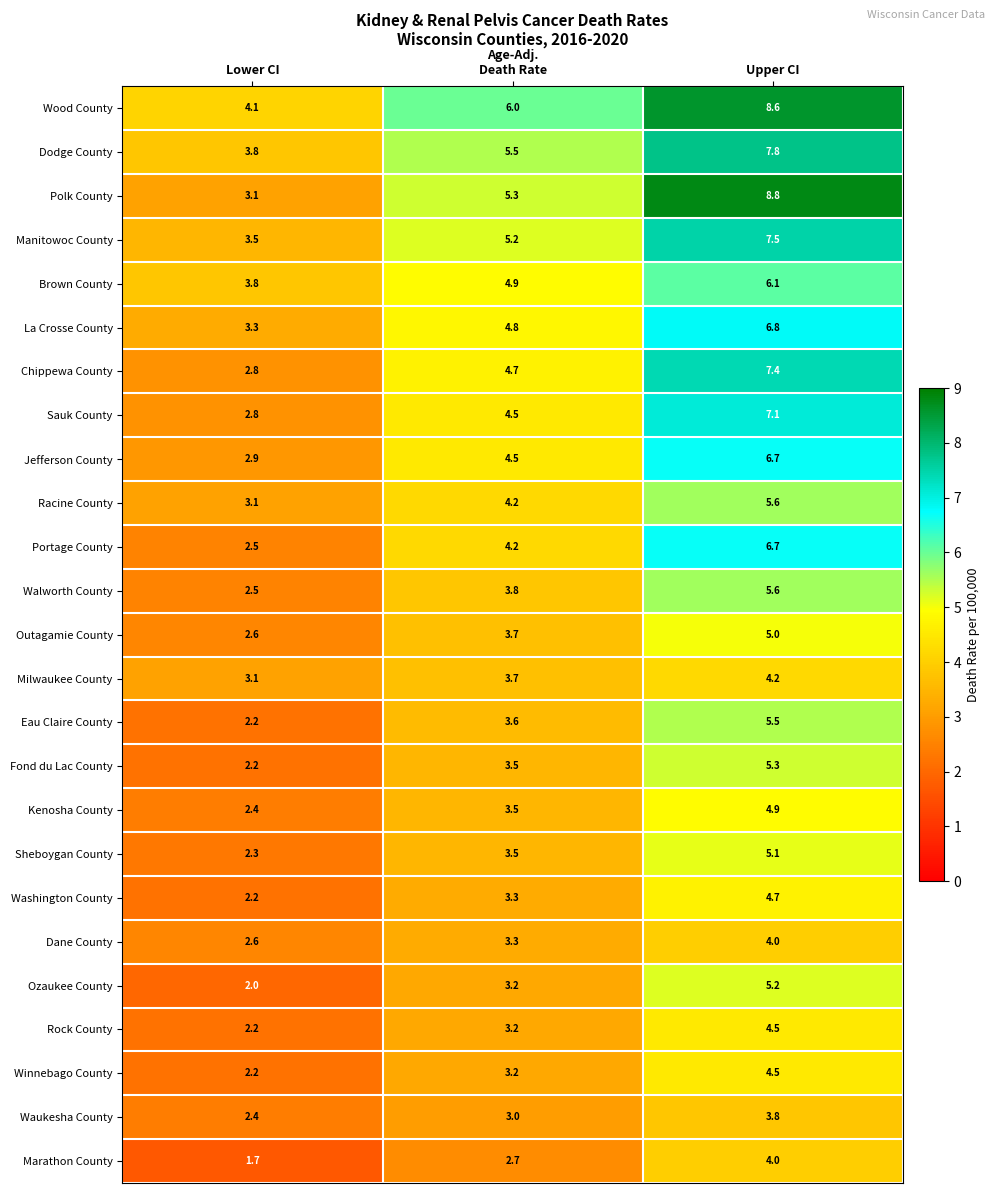

What is the average value of the Racine County series?

4.3